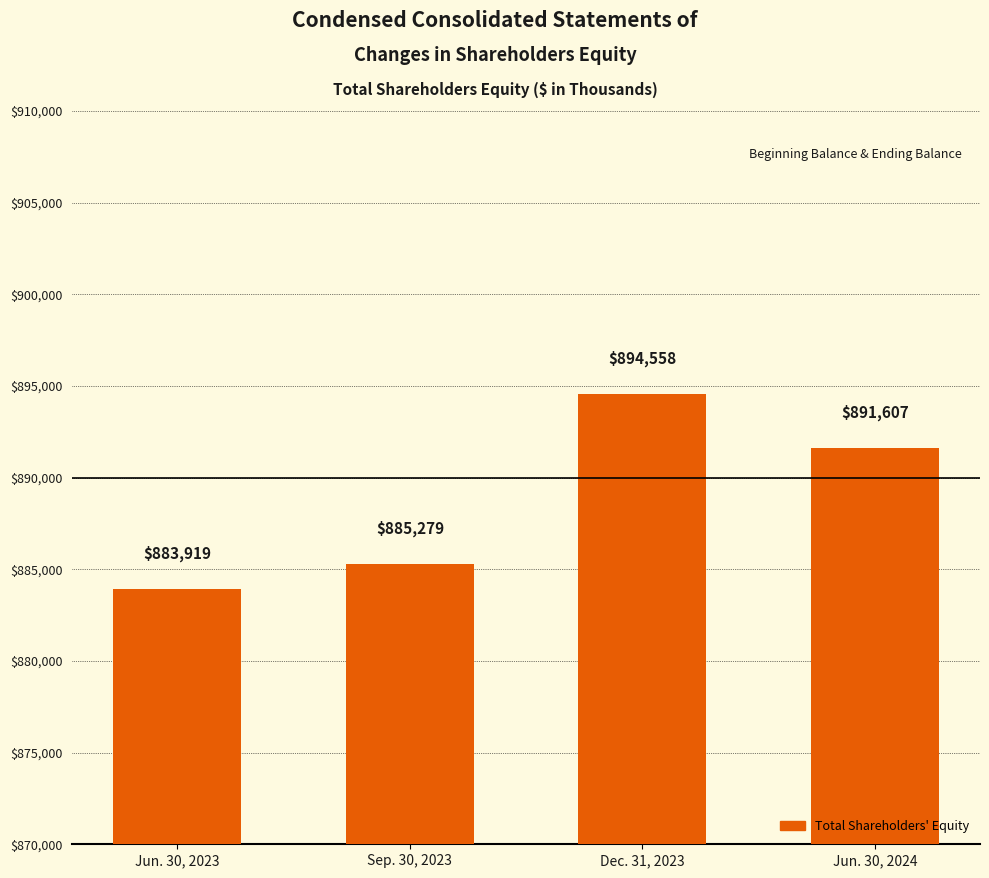

At which label is the value closest to 889238?

Jun. 30, 2024